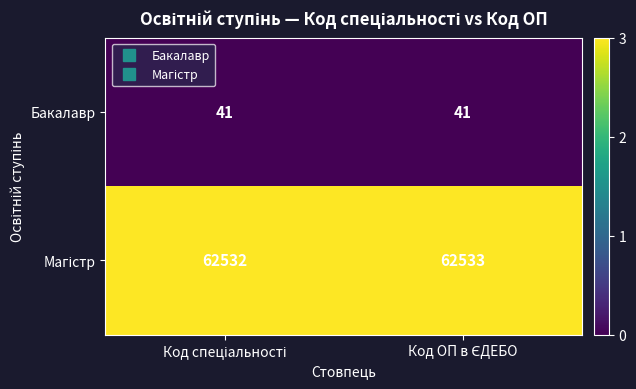

What is the lowest value of the Бакалавр series?

41